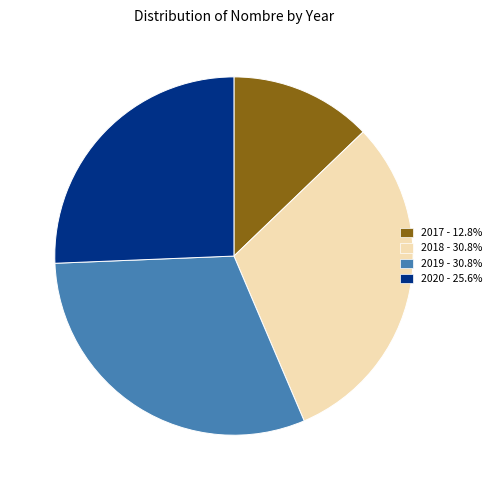

Is the sum of 2018 - 30.8% and 2020 - 25.6% greater than half?

Yes